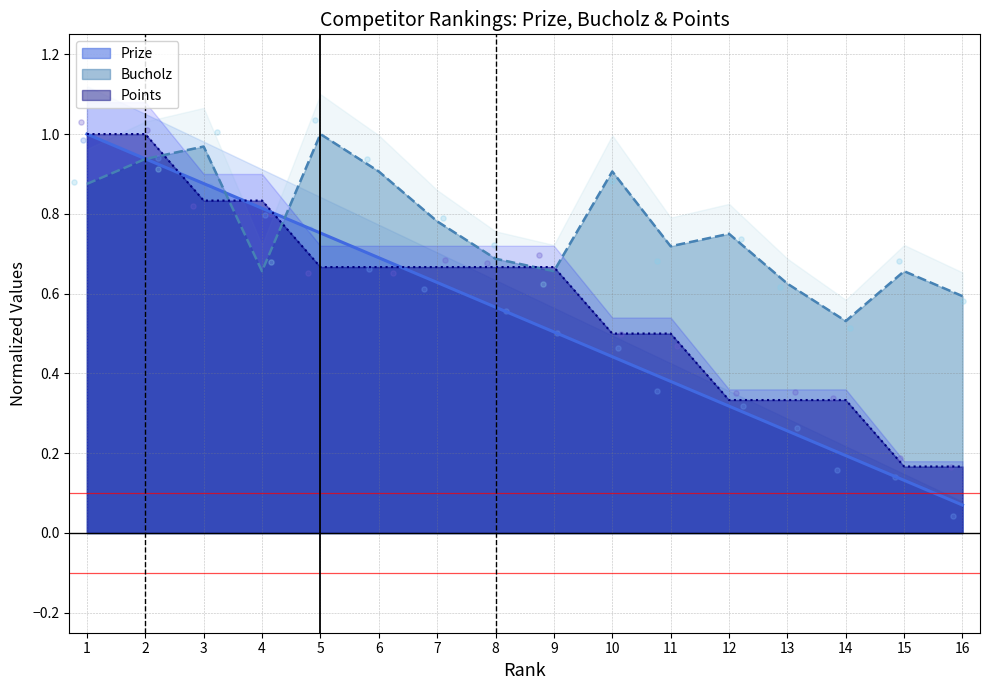

What are all the series names shown in the legend?

Prize, Bucholz, Points